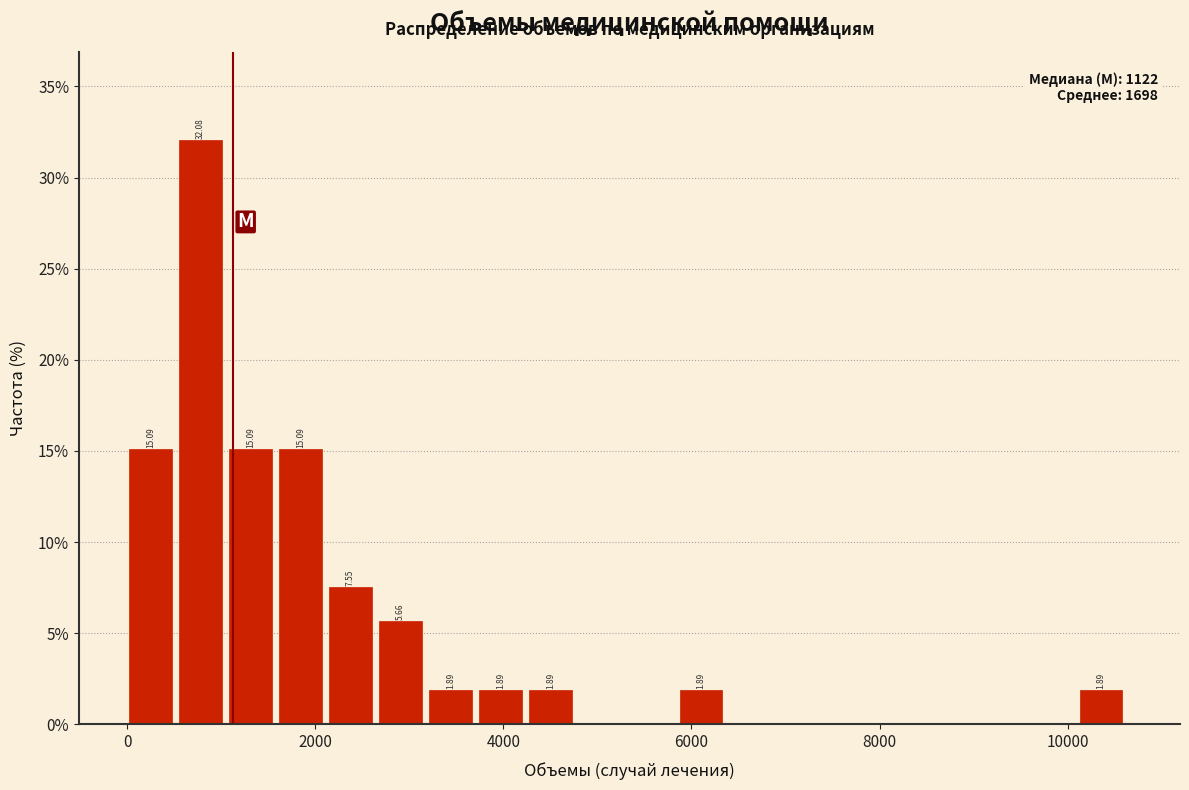

Read against the x-axis, roughly where is the centre of the tallest bar?

800